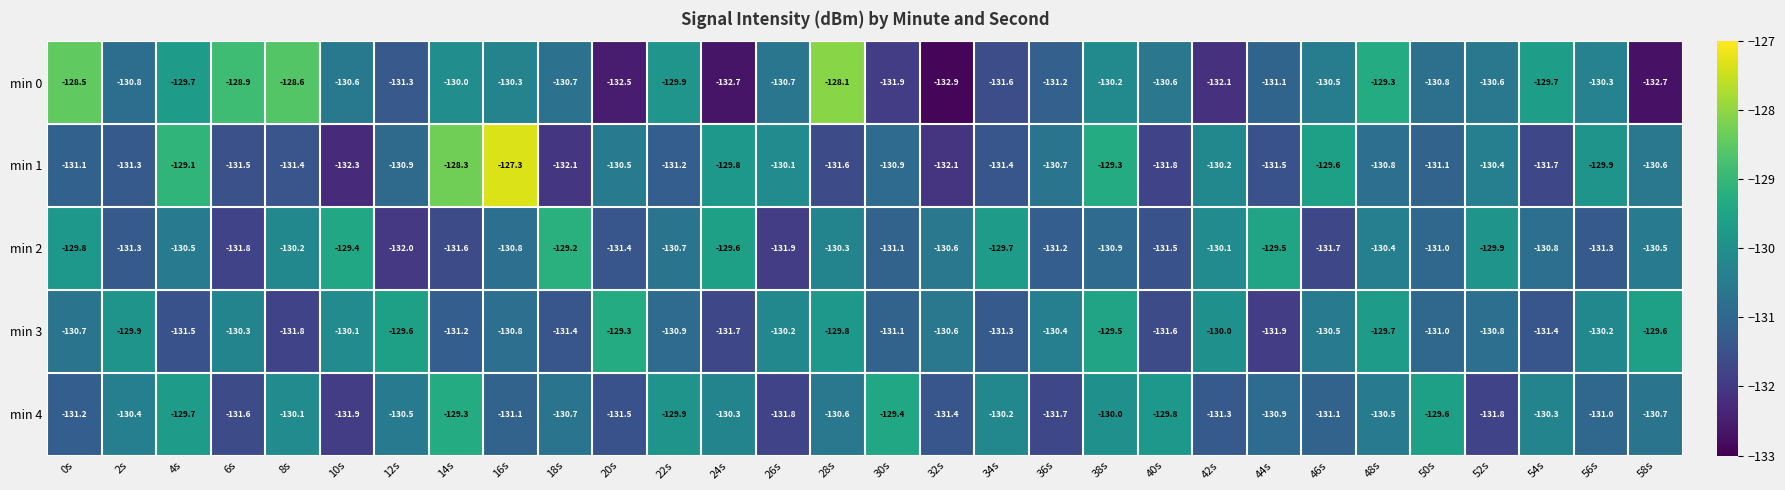

What is the total value across all series at 32s?

-657.6